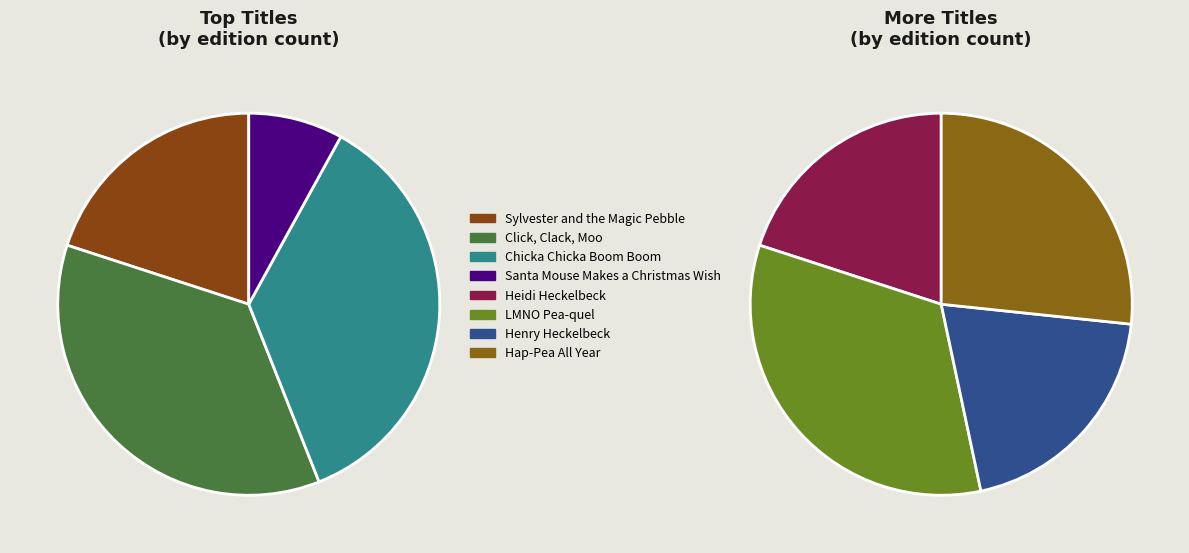

What is the largest slice in the pie chart?

Click, Clack, Moo